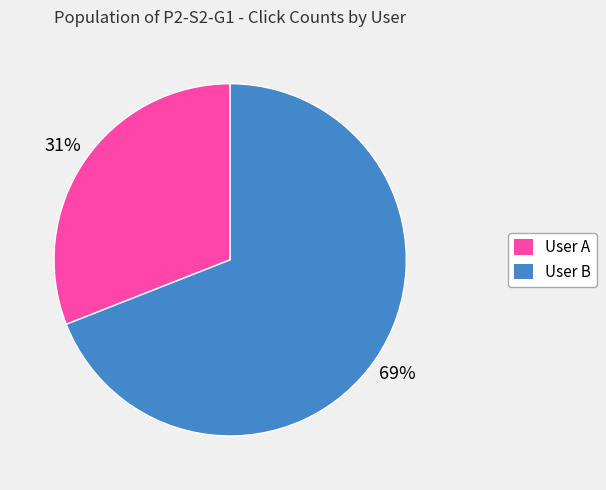

Which category has the biggest portion of the pie?

User B